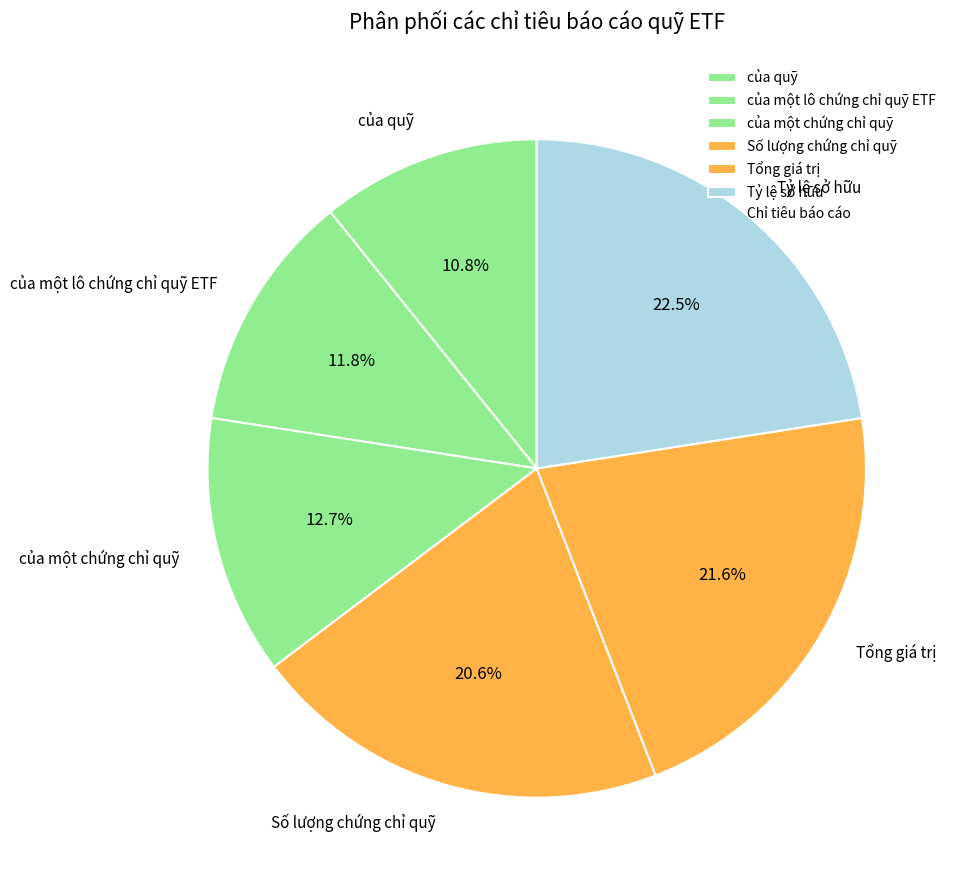

Combined, do của quỹ and của một chứng chỉ quỹ account for over 50%?

No